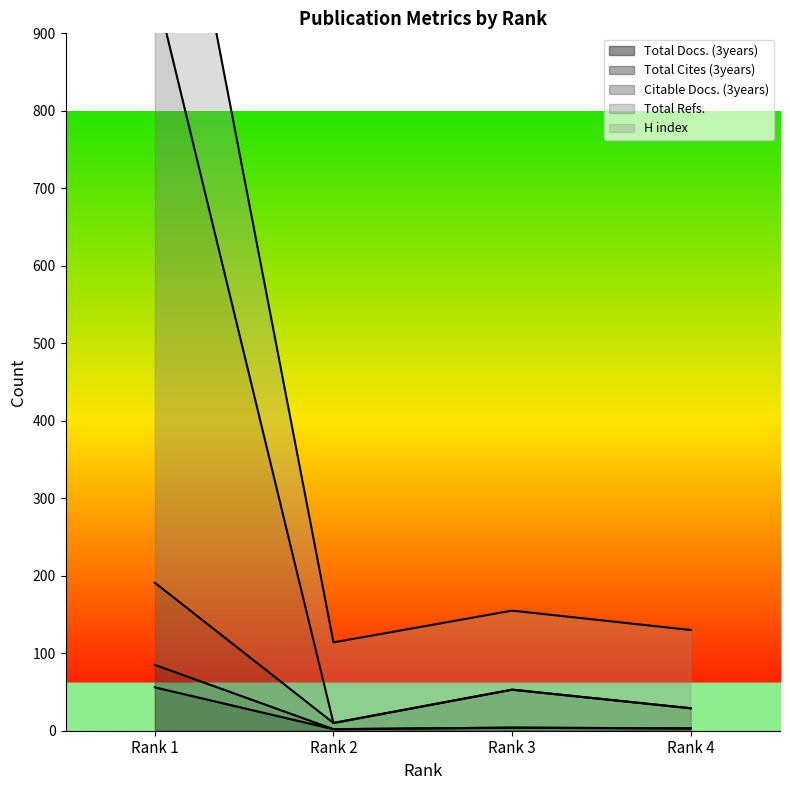

True or false: Total Docs. (3years) has more than 1 points higher than both neighbors.

False